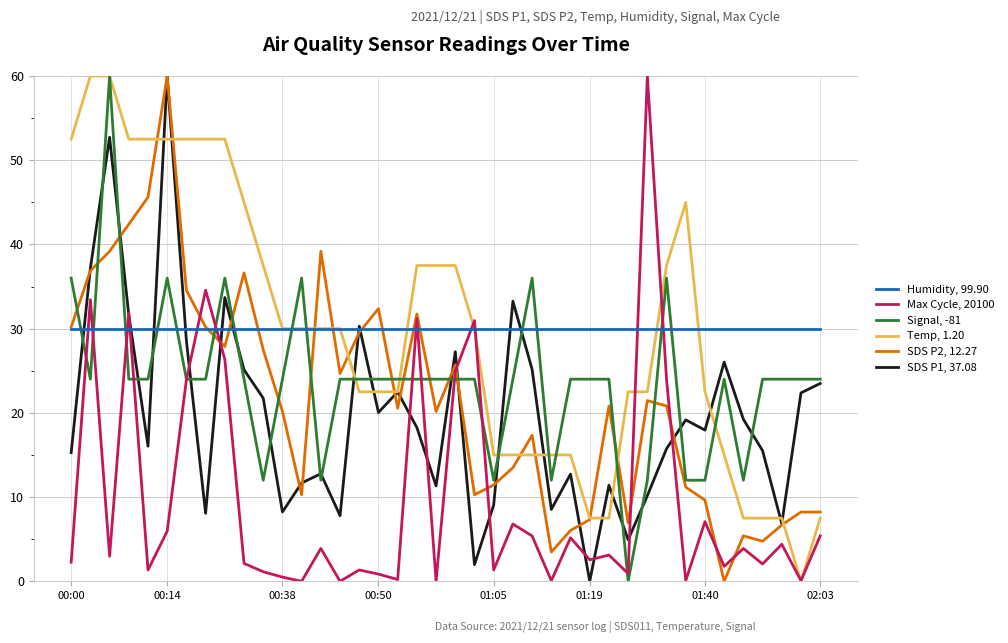

True or false: Signal, -81 and Humidity, 99.90 cross at least once.

True